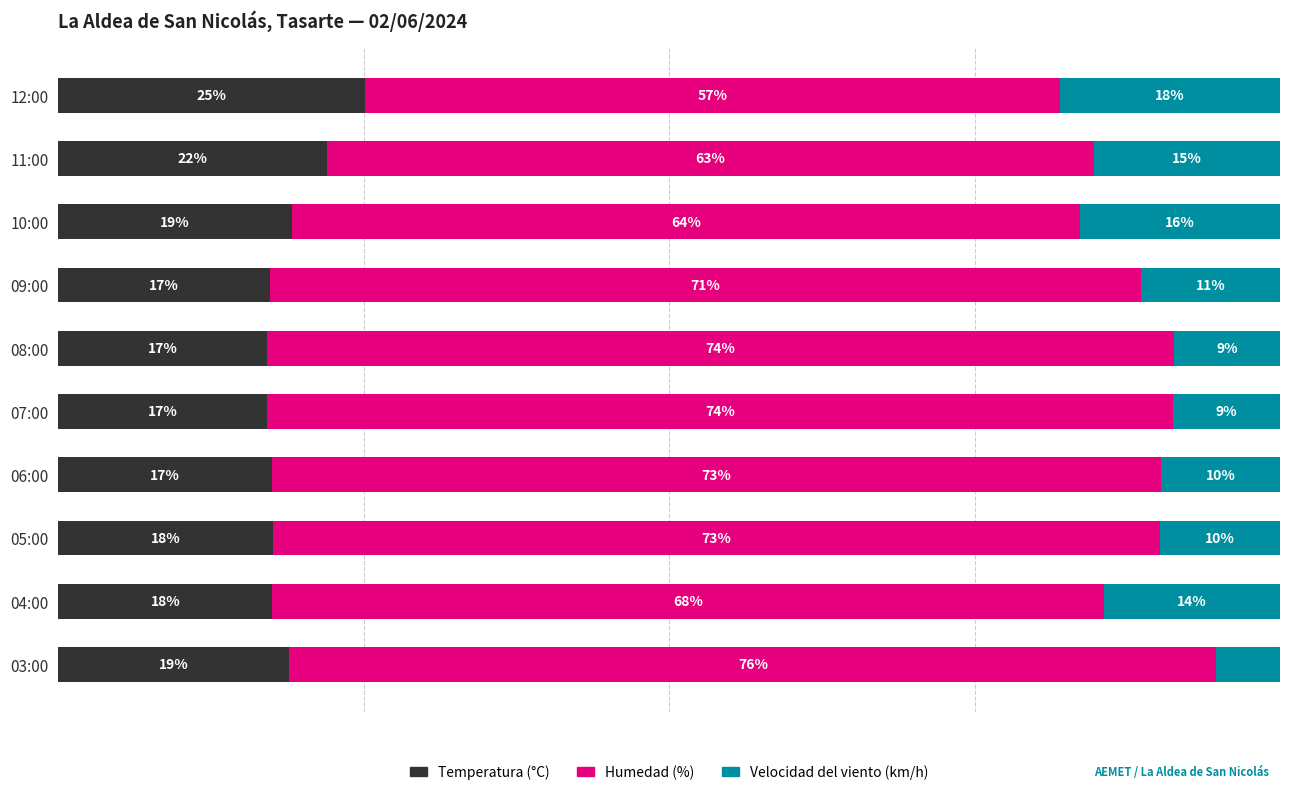

At which label does Temperatura (°C) reach its peak?

12:00